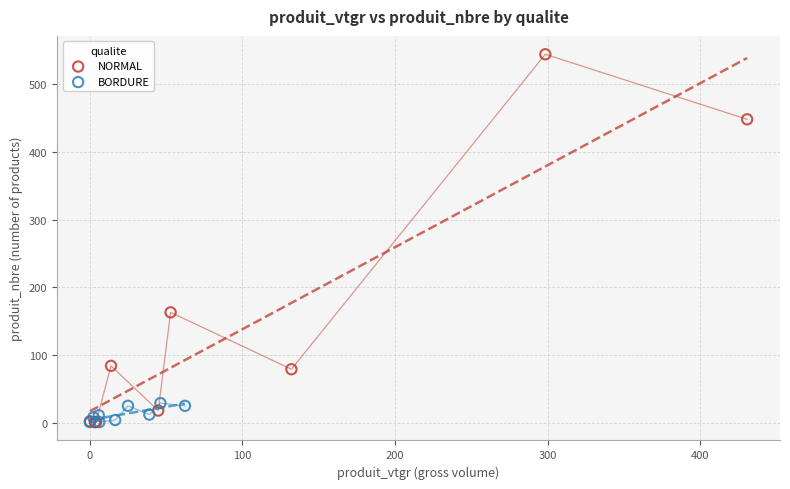

Which series reaches the maximum Y coordinate?

NORMAL